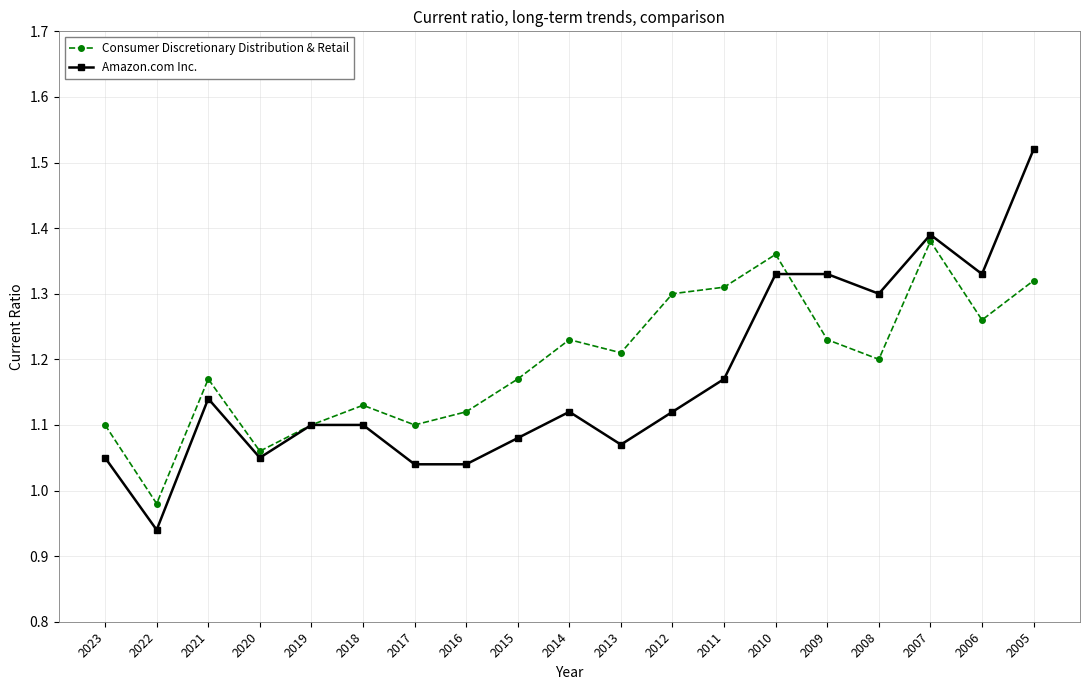

True or false: Amazon.com Inc. has more than 2 points higher than both neighbors.

True